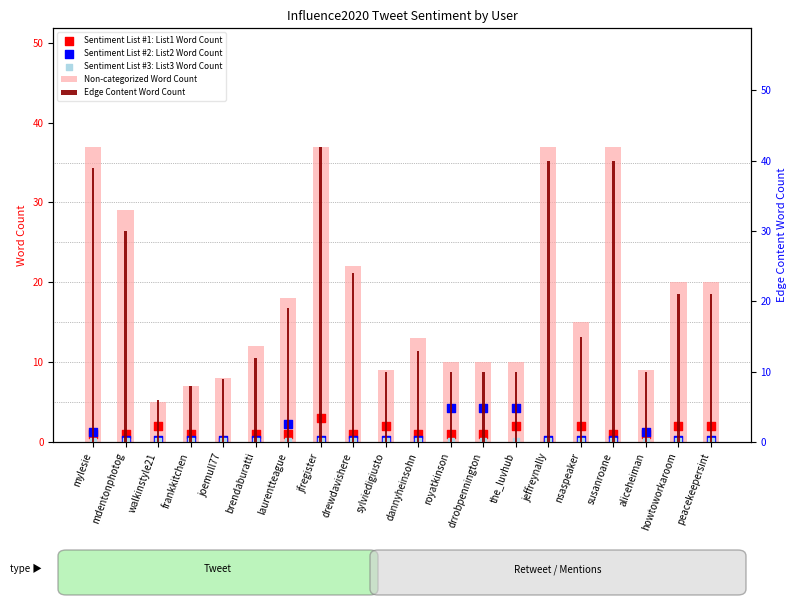

What are all the series names shown in the legend?

Non-categorized Word Count, Sentiment List #1: List1 Word Count, Sentiment List #2: List2 Word Count, Sentiment List #3: List3 Word Count, Edge Content Word Count